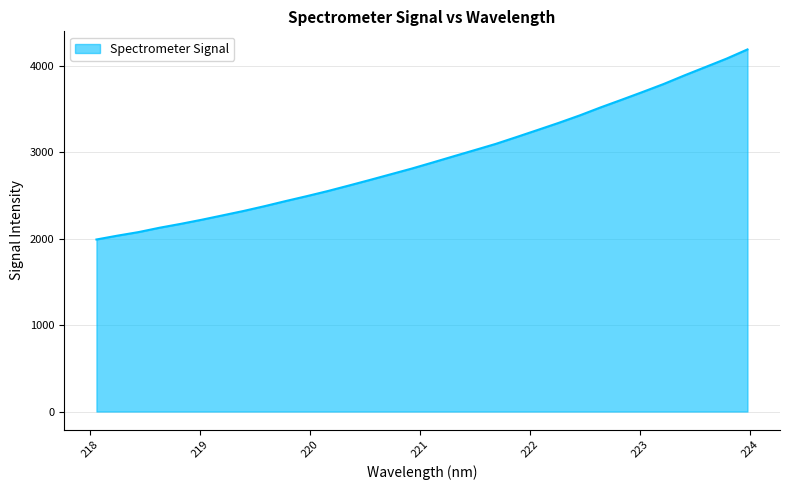

What is the smallest value displayed?

1989.4